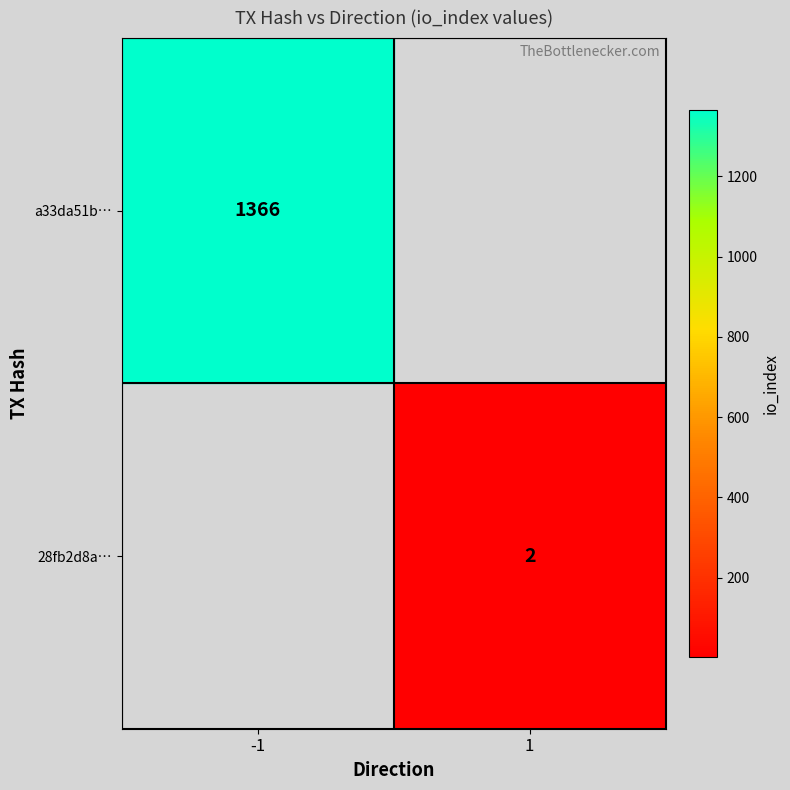

True or false: a33da51b… has a value of 440 at -1.

False